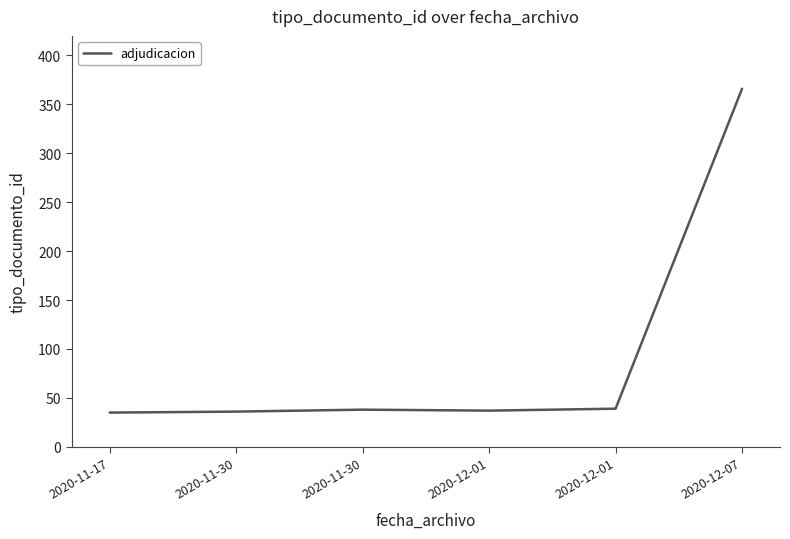

Does the chart display data point markers on the line(s)?

No